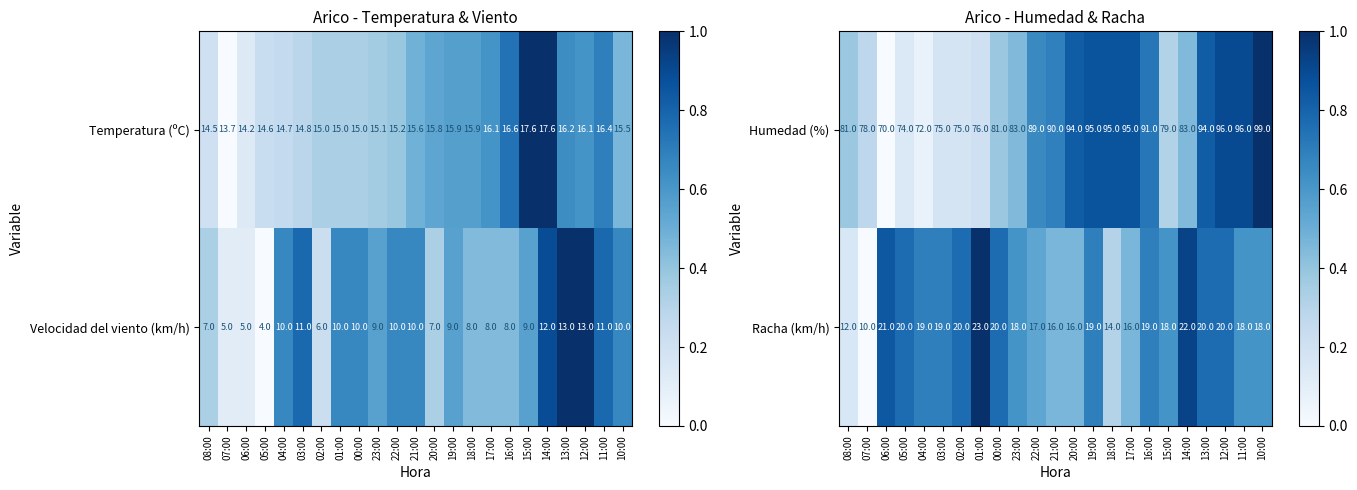

Is the value of Racha (km/h) at 14:00 greater than the value of Humedad (%) at 16:00?

No